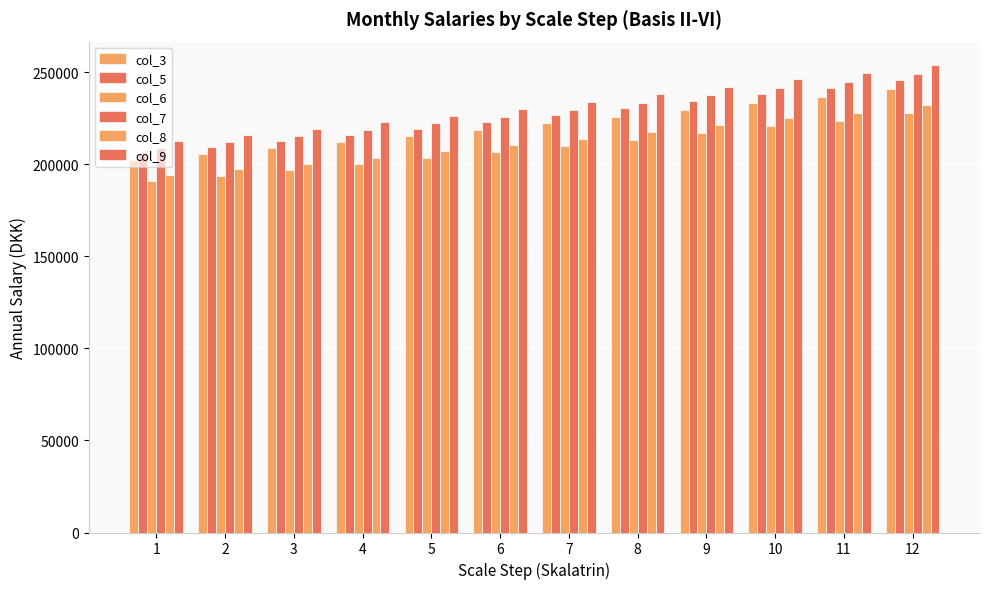

What is the spread (max minus min) of values at 6?

23658